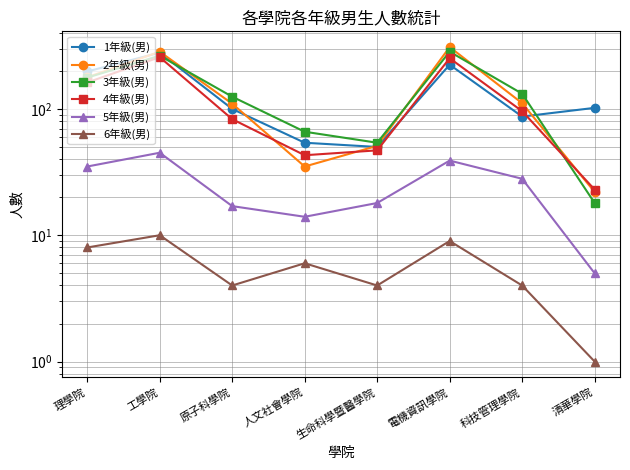

What is the lowest value of the 6年級(男) series?

1